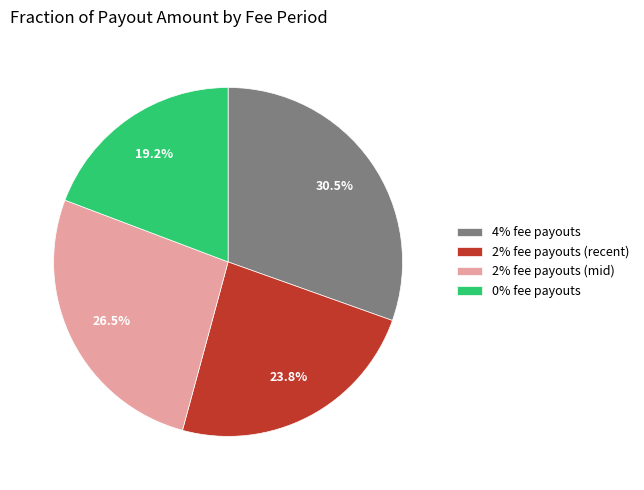

Is the sum of 2% fee payouts (recent) and 4% fee payouts greater than half?

Yes